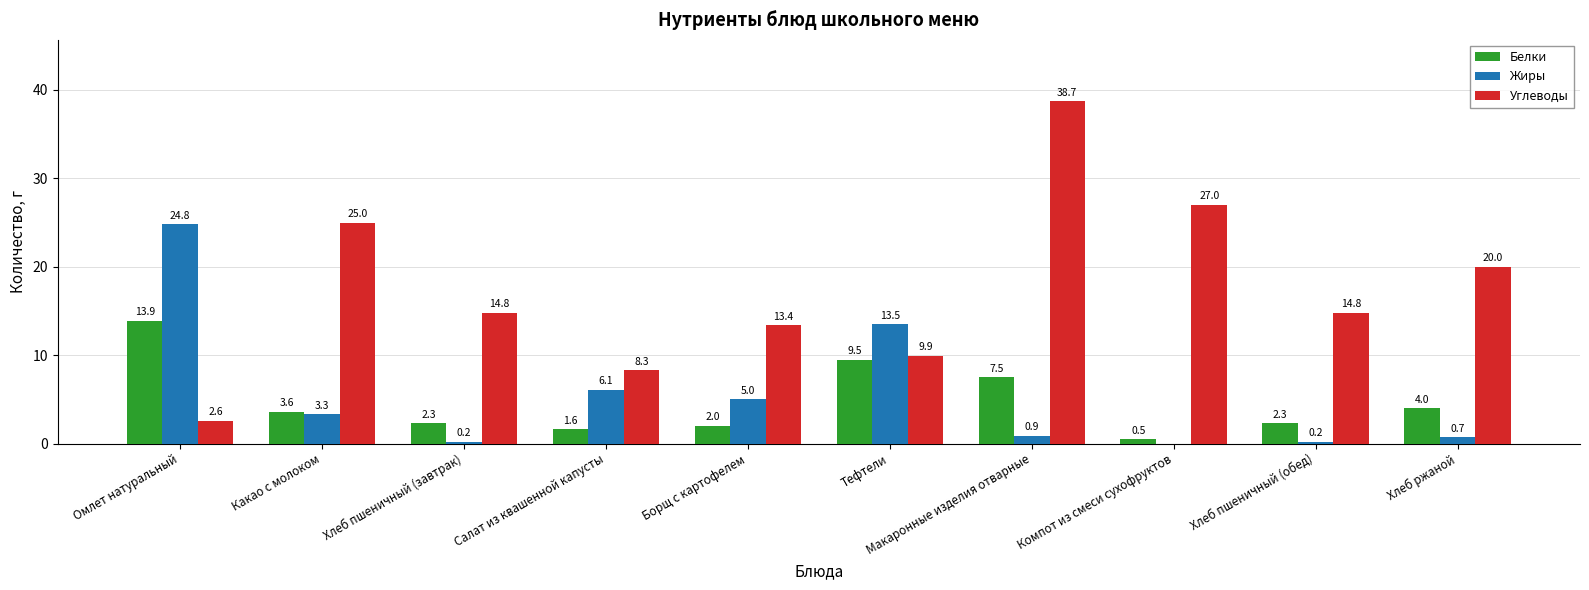

Which series has the largest total across all categories?

Углеводы